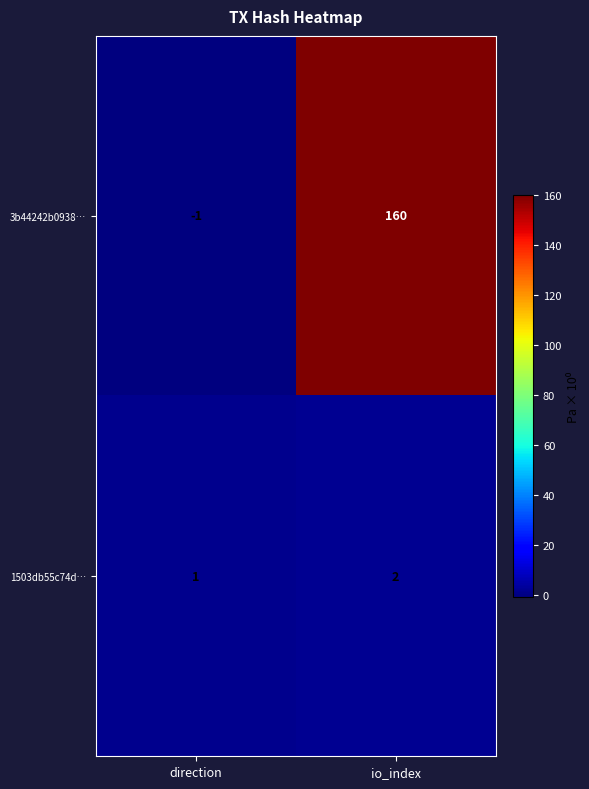

Rank the series at direction from highest to lowest value.

1503db55c74d…, 3b44242b0938…